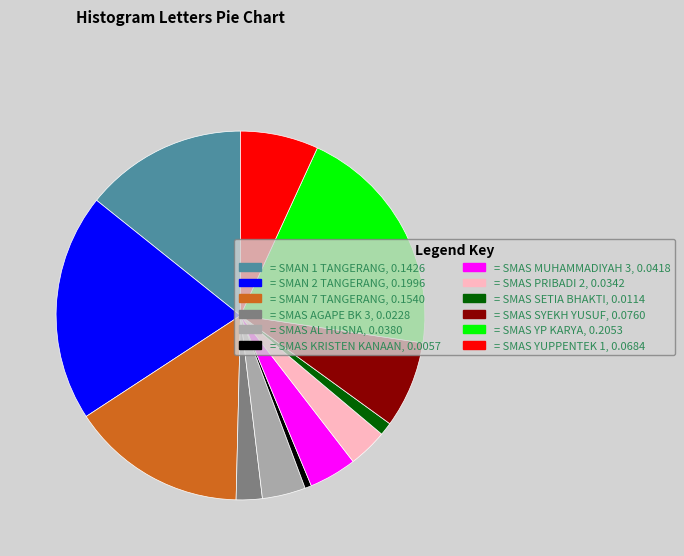

What is the smallest slice in the pie chart?

= SMAS KRISTEN KANAAN, 0.0057